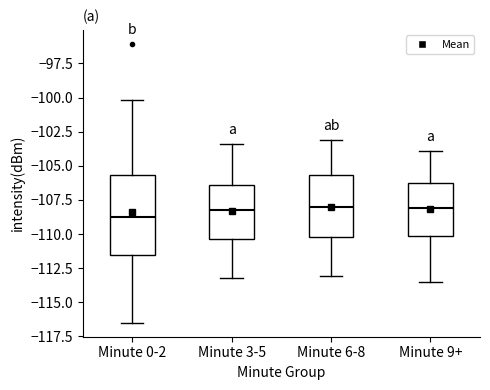

Which box's median line is the lowest?

Minute 0-2